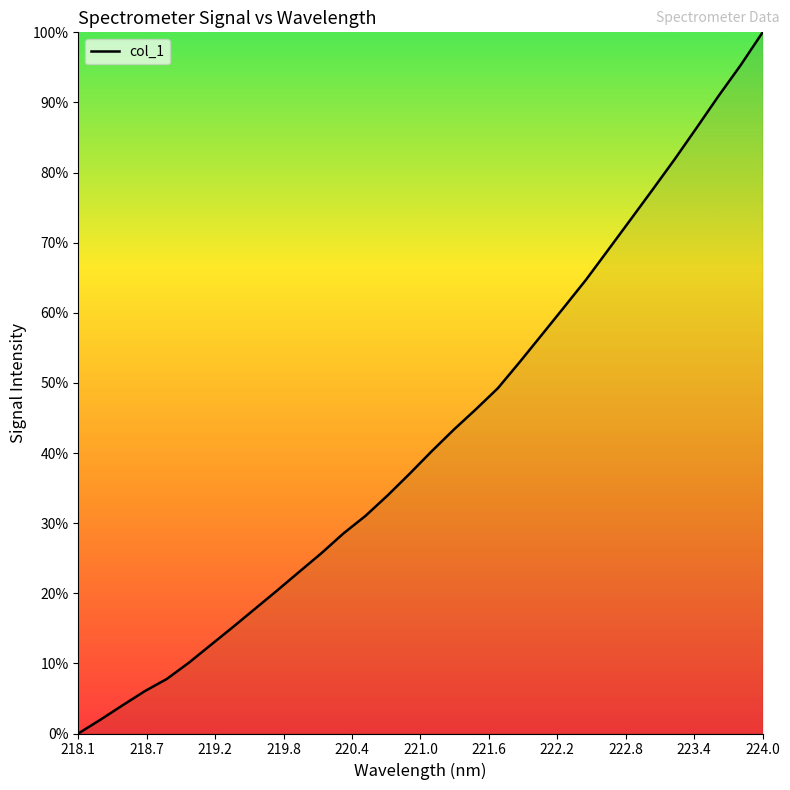

Does the chart have visible grid lines?

No